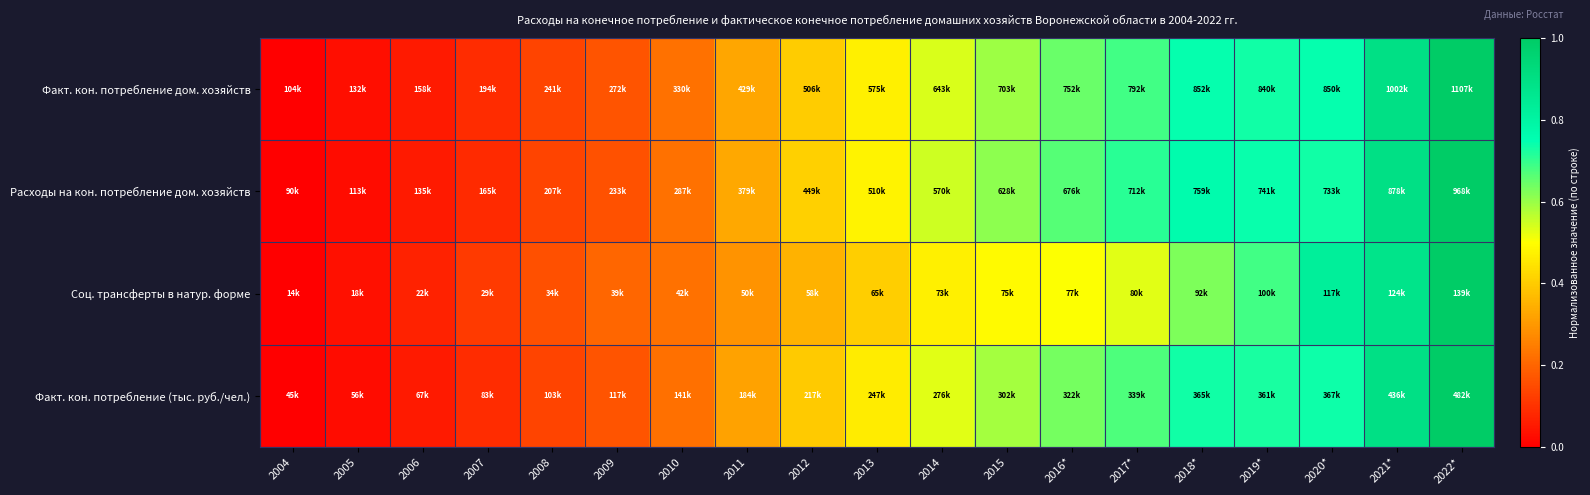

List the series in order of their peak value, highest first.

Факт. кон. потребление дом. хозяйств, Расходы на кон. потребление дом. хозяйств, Факт. кон. потребление (тыс. руб./чел.), Соц. трансферты в натур. форме